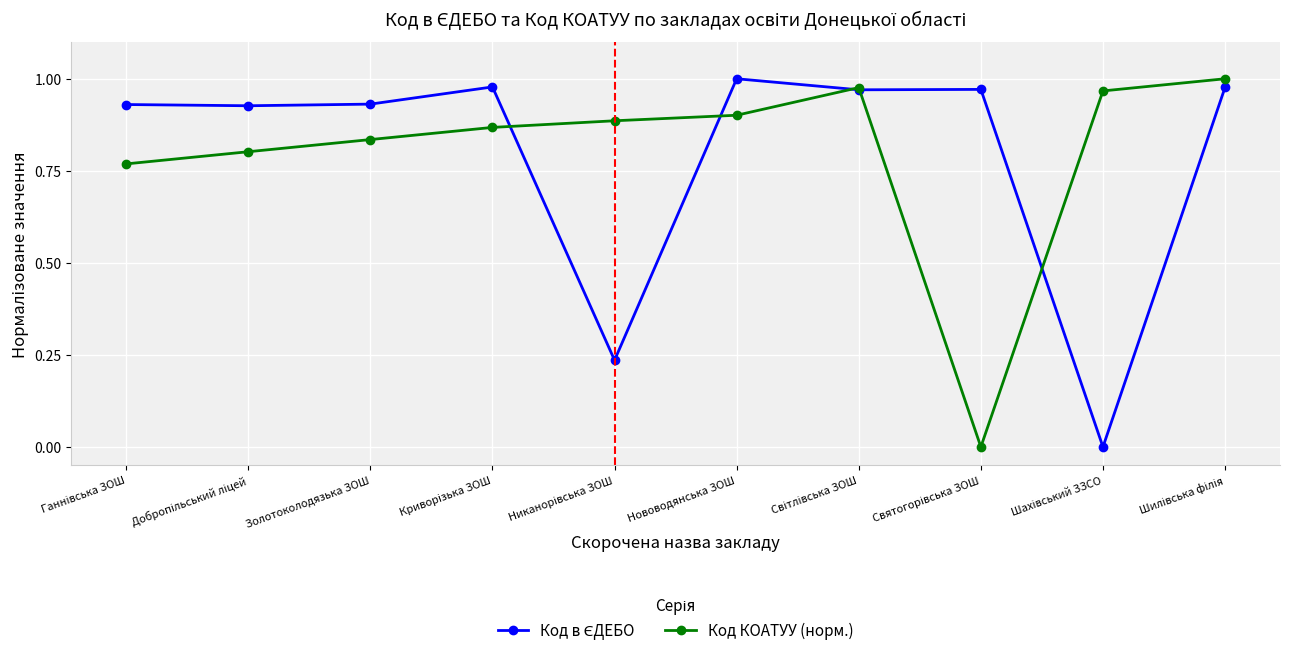

True or false: Код КОАТУУ (норм.) has more than 0 points higher than both neighbors.

True